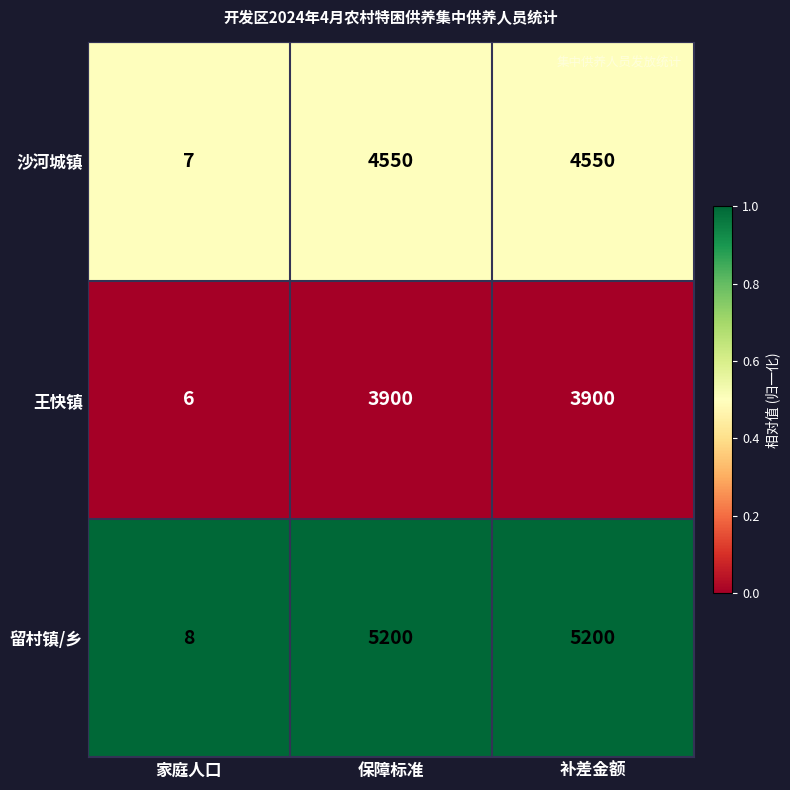

Rank the series by their maximum value, from lowest to highest.

王快镇, 沙河城镇, 留村镇/乡